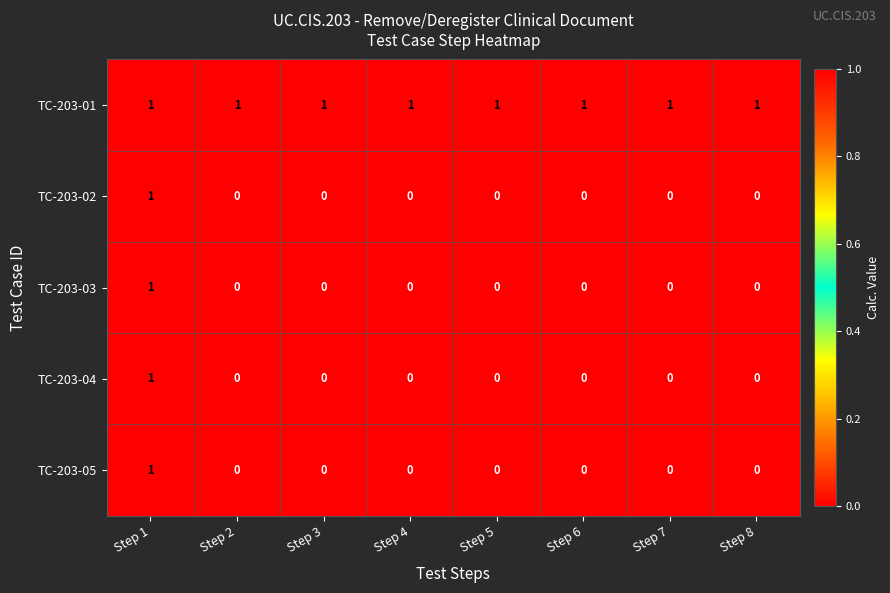

At how many categories does at least one series exceed 0?

8